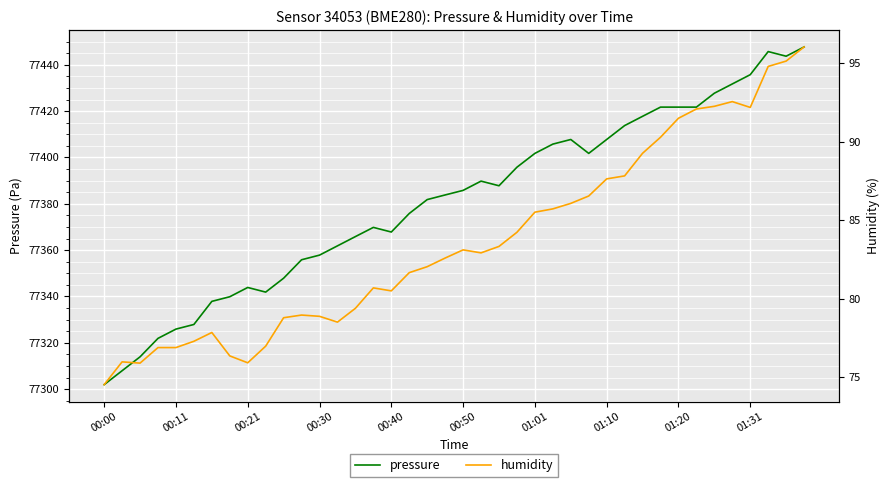

True or false: pressure and humidity intersect in this chart.

False